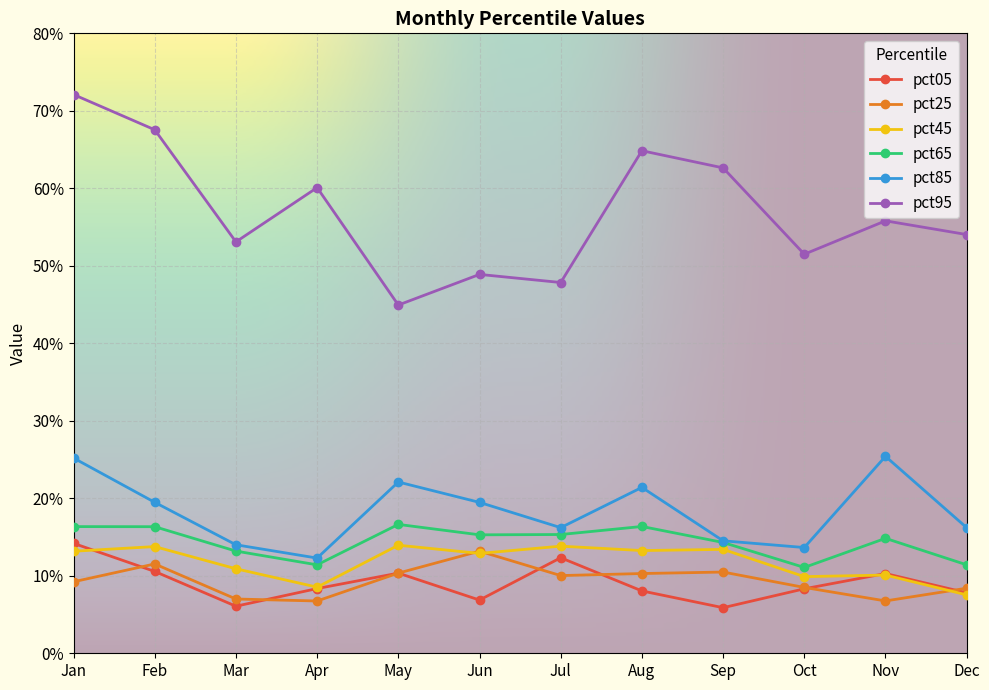

What are all the series names shown in the legend?

pct05, pct25, pct45, pct65, pct85, pct95